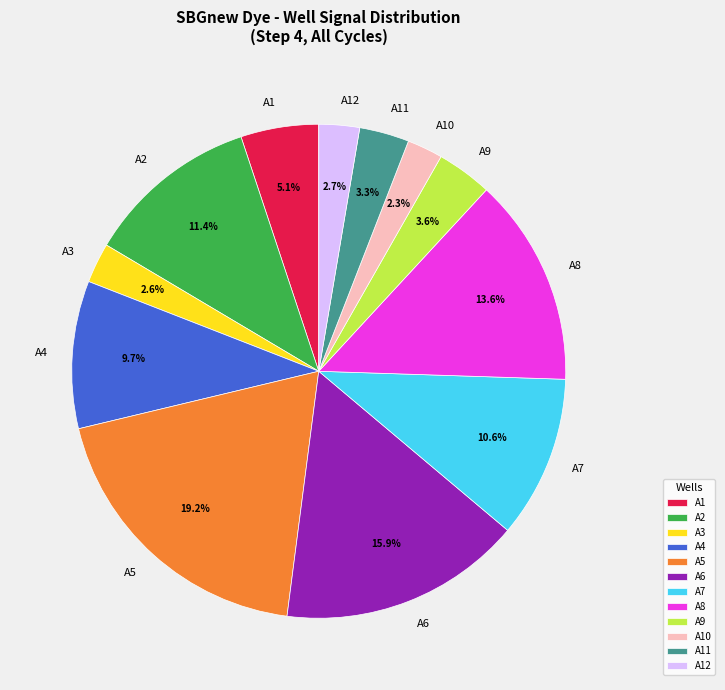

To the nearest percent, what is the combined percentage of A3 and A8?

16%